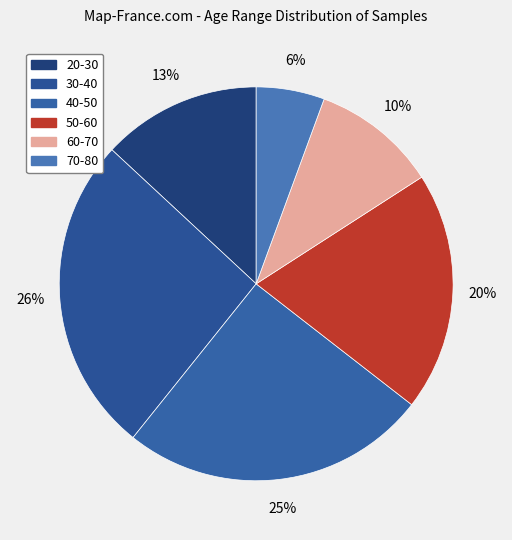

To the nearest percent, what percentage of the pie is 40-50?

25%